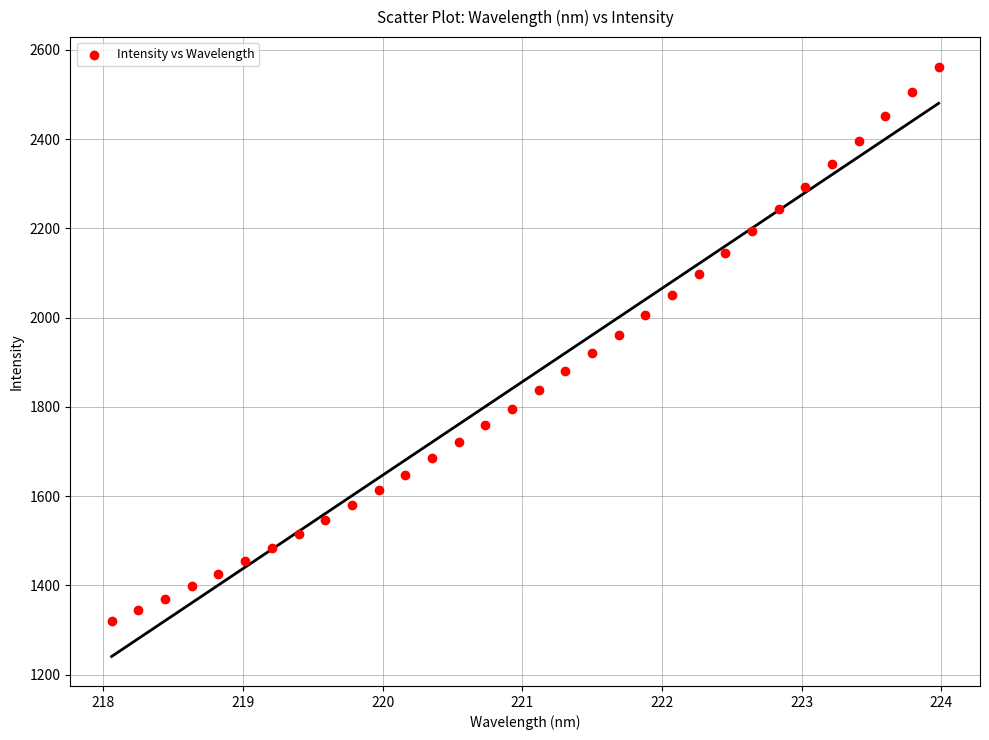

What is the range of Y values (max minus min)?

1243.0